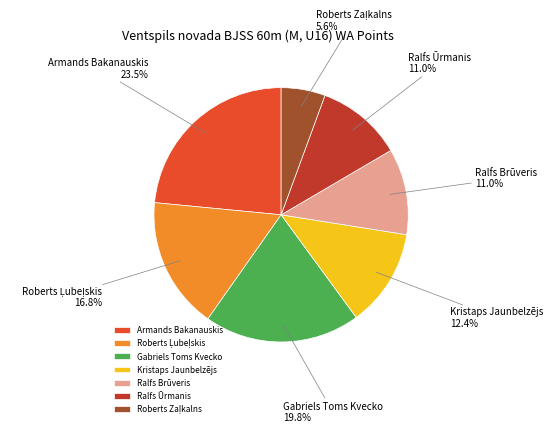

Combined, do Ralfs Brūveris and Armands Bakanauskis account for over 50%?

No